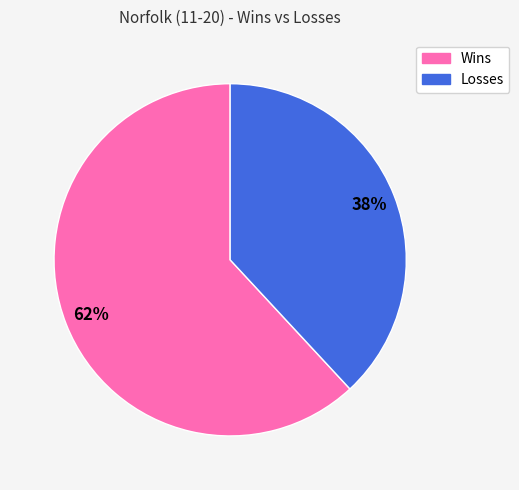

The Losses slice represents 38% of the pie. True or false?

True